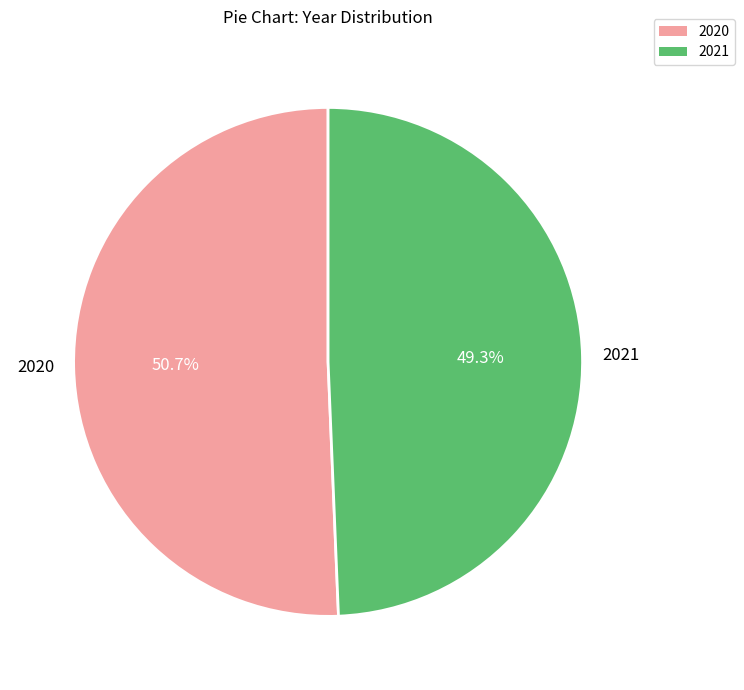

To the nearest percent, what portion does 2021 represent?

49%